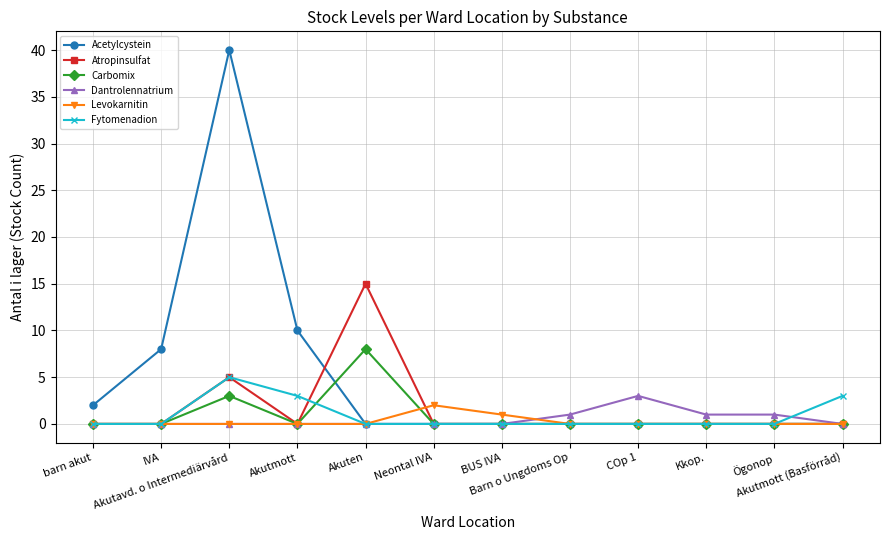

Which series changed the most between Akuten and Barn o Ungdoms Op?

Atropinsulfat